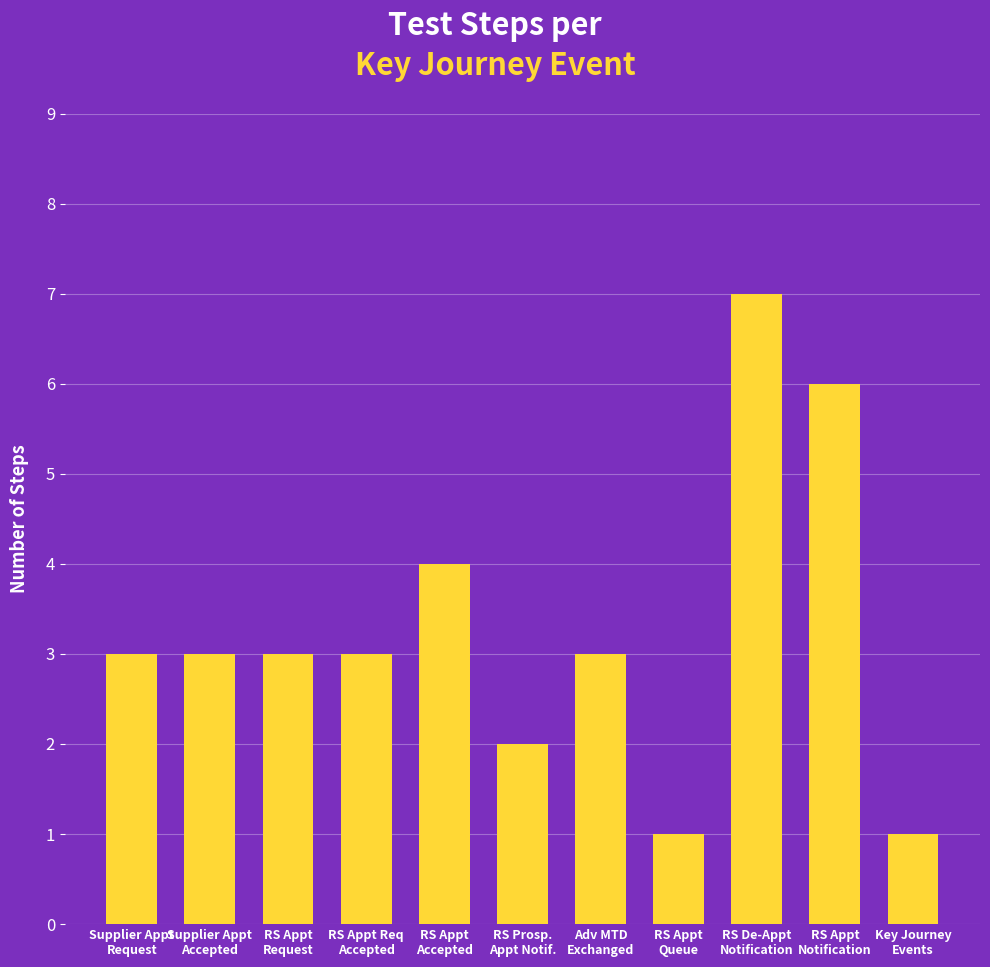

What is the change in value from RS Appt
Request to RS Appt
Accepted?

+1